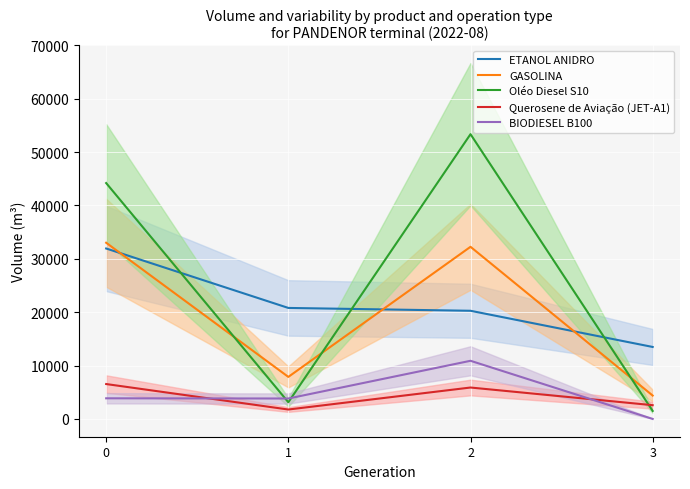

Reading left to right, extract all data points from this chart.

ETANOL ANIDRO: 31931.1	20793.2	20261.5	13482.7
GASOLINA: 33007.0	7874.4	32247.0	4377.7
Oléo Diesel S10: 44188.4	3126.4	53345.0	1499.0
Querosene de Aviação (JET-A1): 6535.6	1763.0	5883.2	2574.2
BIODIESEL B100: 3862.6	3825.4	10892.0	0.0